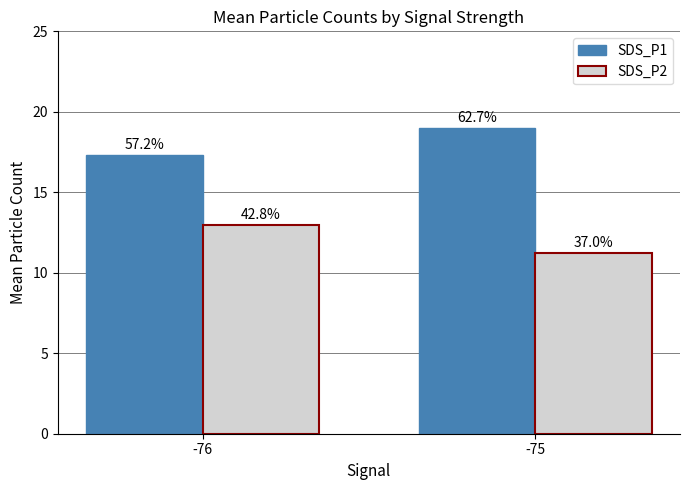

The value of SDS_P2 at -75 is 14.7. True or false?

False